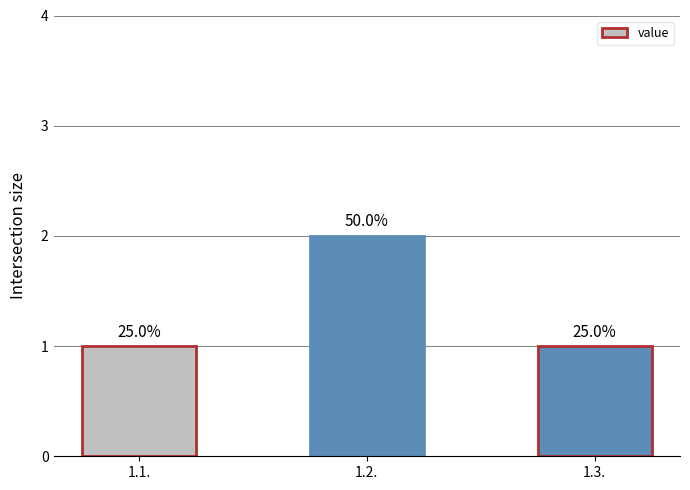

Which category has the lowest value across all series?

1.1.